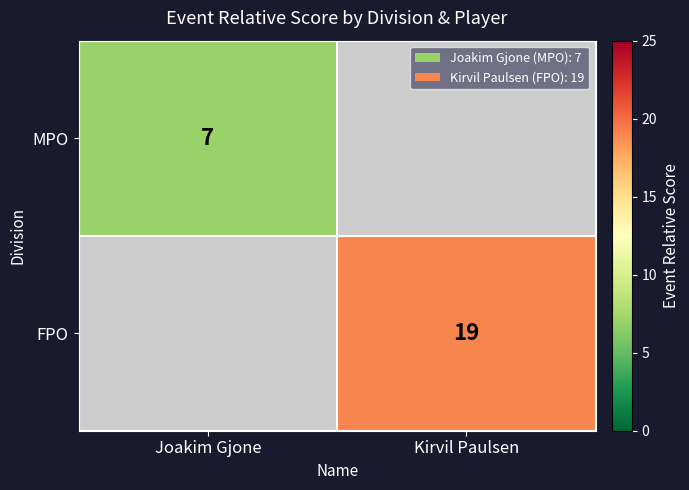

Which category has the highest value across all series?

Kirvil Paulsen